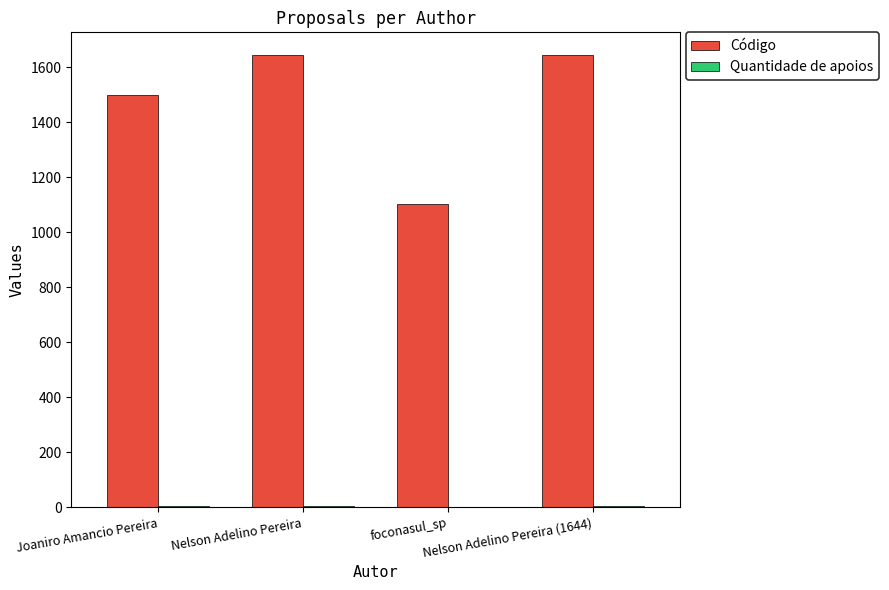

Between Joaniro Amancio Pereira and Nelson Adelino Pereira, which series saw the biggest shift?

Código